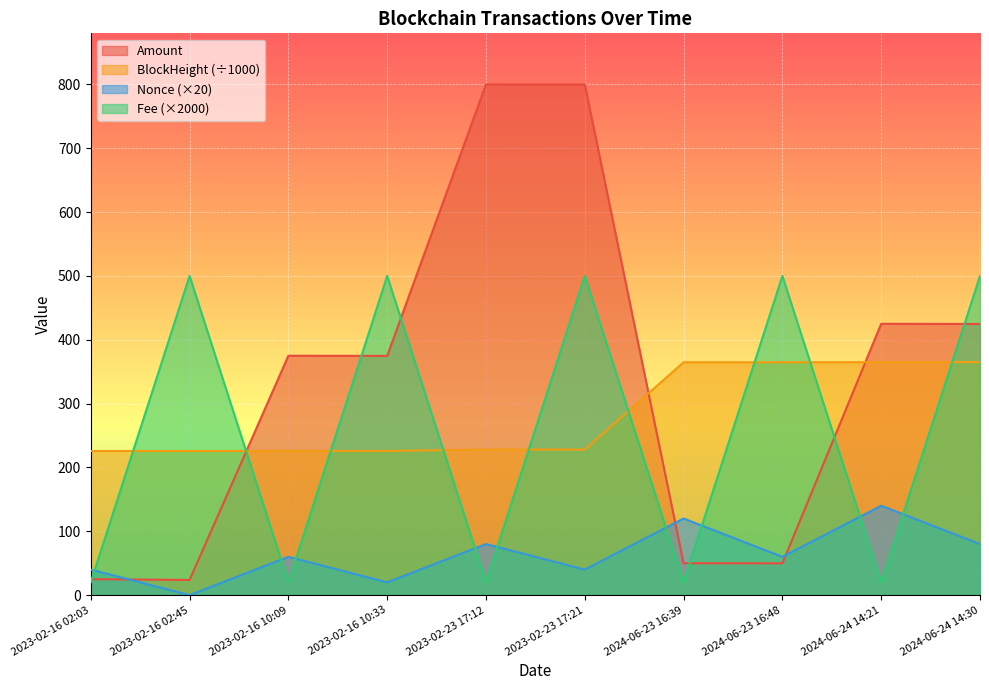

What is the difference between the BlockHeight values at 2024-06-23 16:48 and 2023-02-23 17:12?

136.7